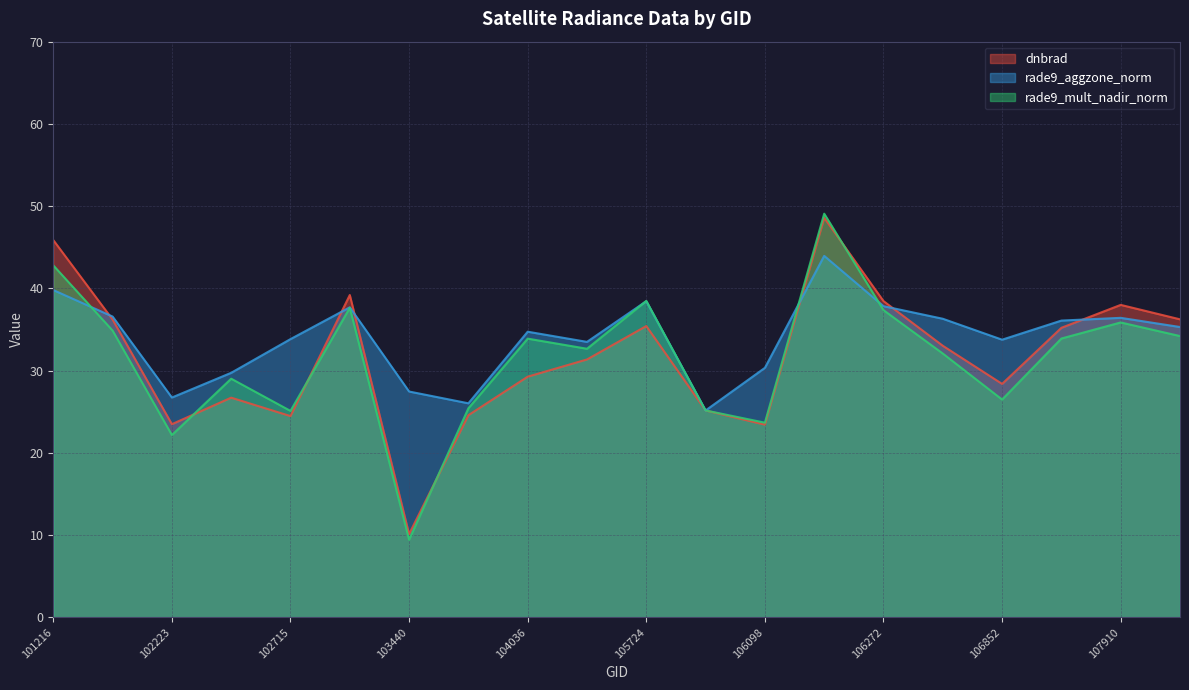

What is the highest value of the dnbrad series?

48.6